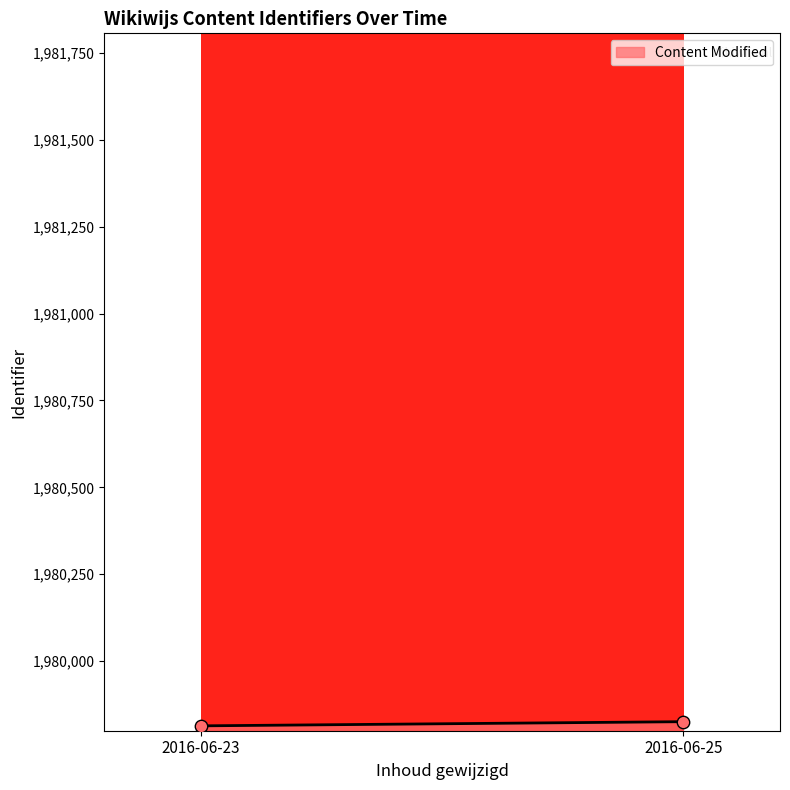

What is the average Y value?

1979820